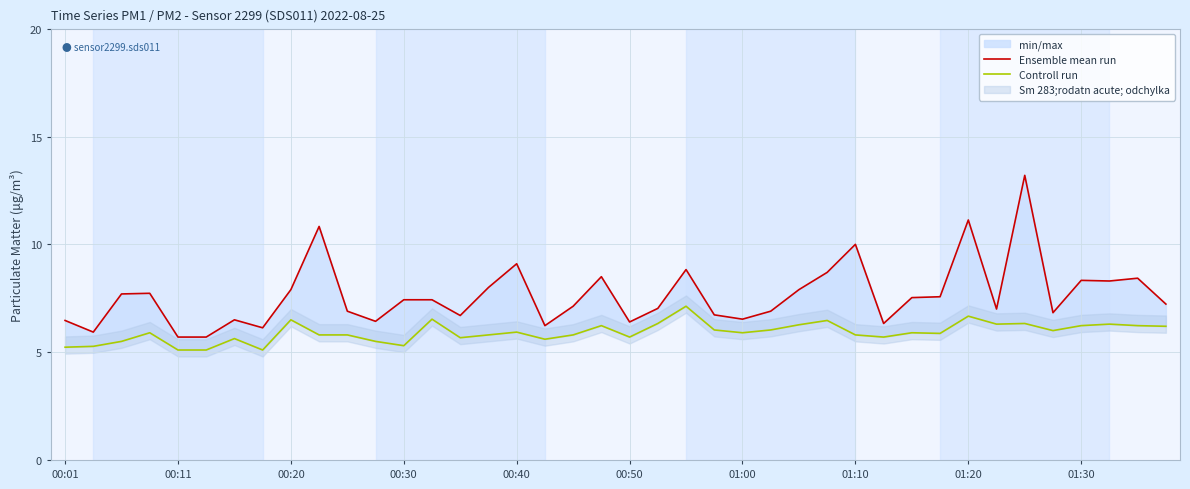

True or false: Ensemble mean run and Controll run cross at least once.

False